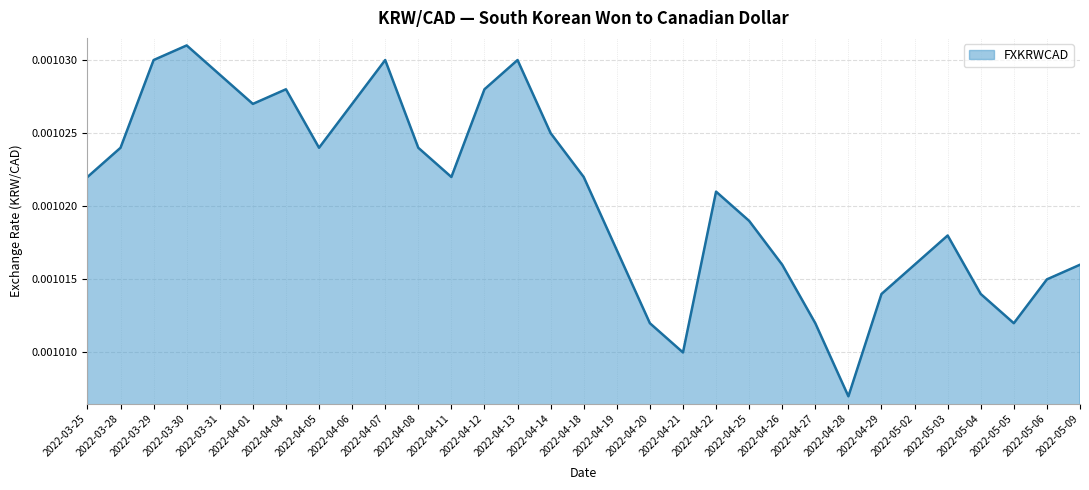

Which has a higher value, 2022-04-21 or 2022-05-02?

2022-05-02